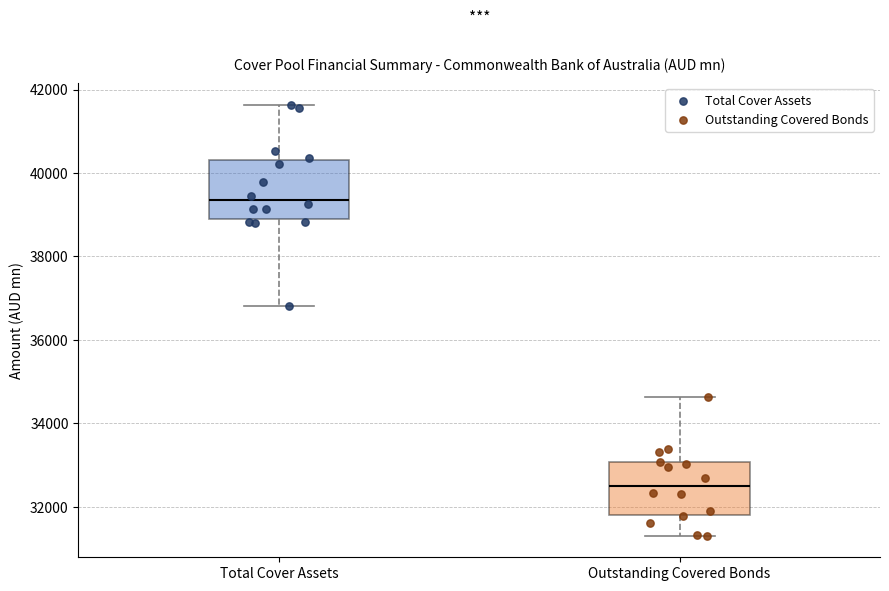

Where does the median line of the box for Outstanding Covered Bonds sit on the y-axis? The values are not printed on the chart, so give them approximately, as read against the axis.

32600